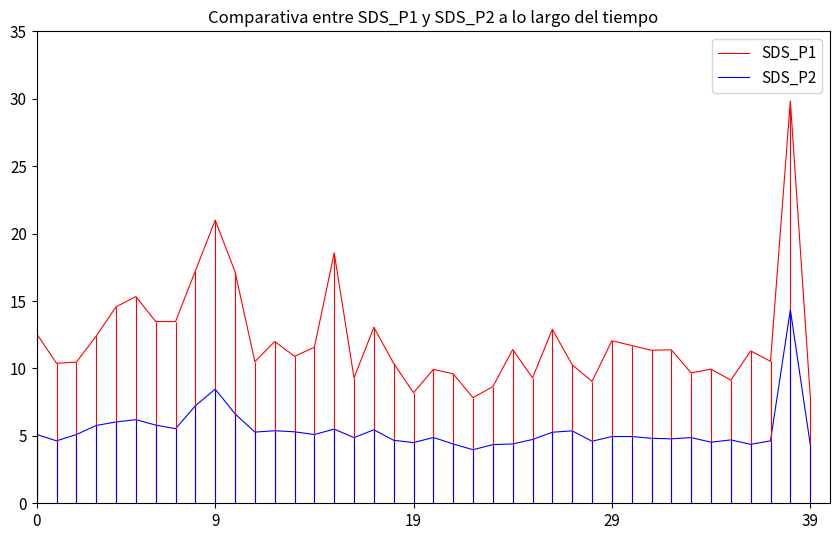

What is the total value across all series at 33?

14.5